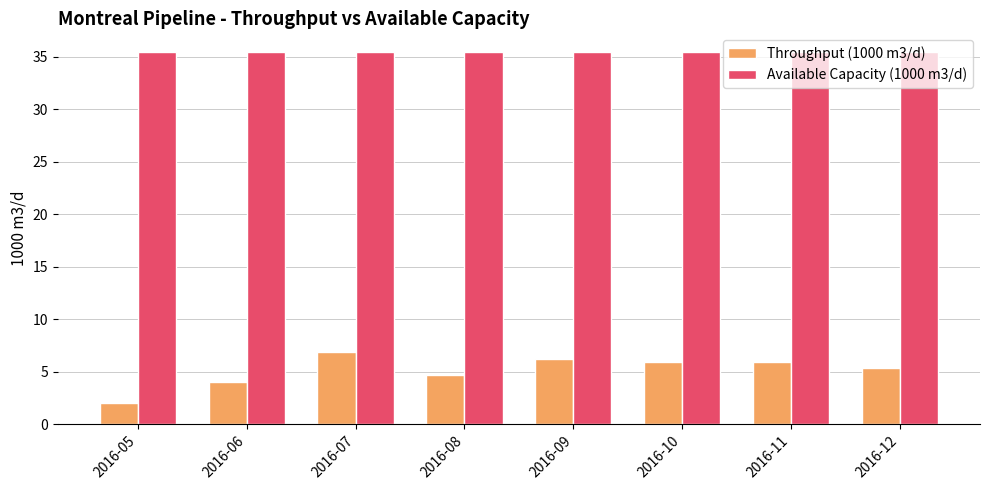

Reading right to left, transcribe all the data shown in this chart.

Throughput (1000 m3/d): 5.4	5.9	5.9	6.2	4.6	6.8	4.1	2.0
Available Capacity (1000 m3/d): 35.5	35.5	35.5	35.5	35.5	35.5	35.5	35.5